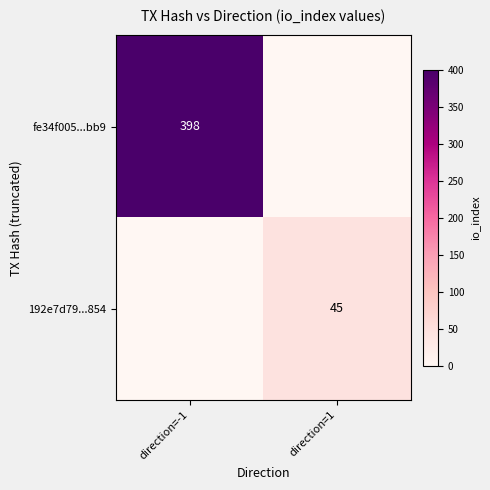

True or false: 192e7d79...854 has a value of 81 at direction=1.

False